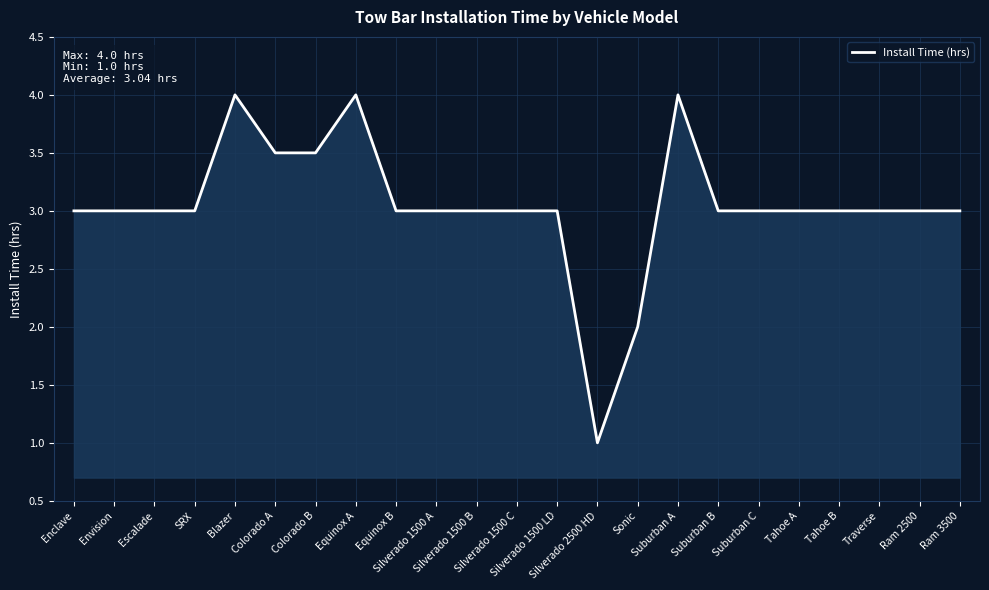

What is the smallest value displayed?

1.0